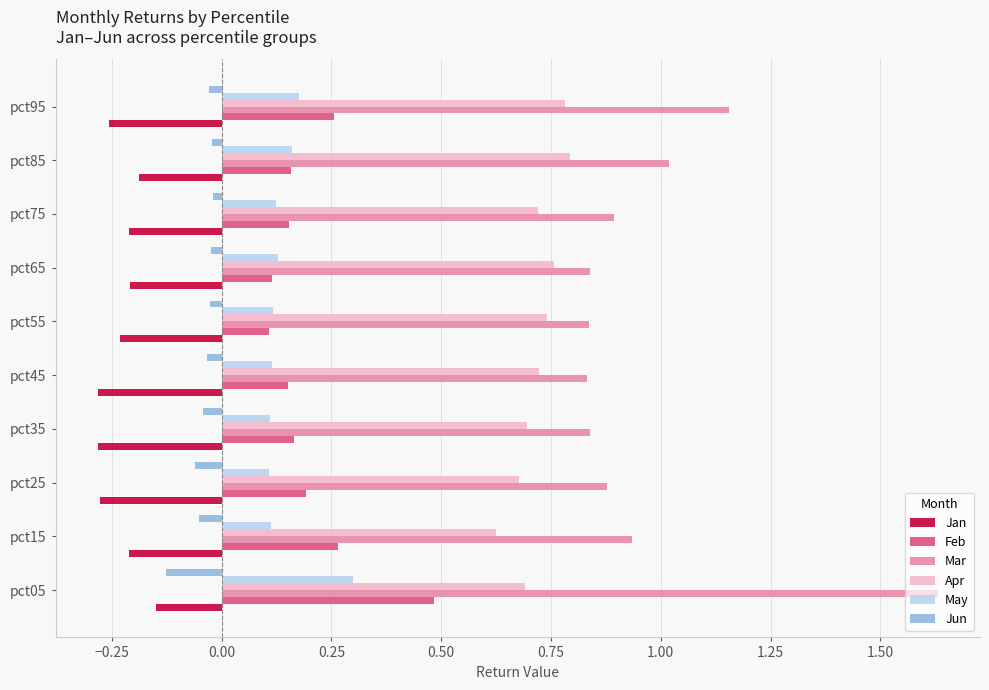

Which category has the highest value across all series?

pct05